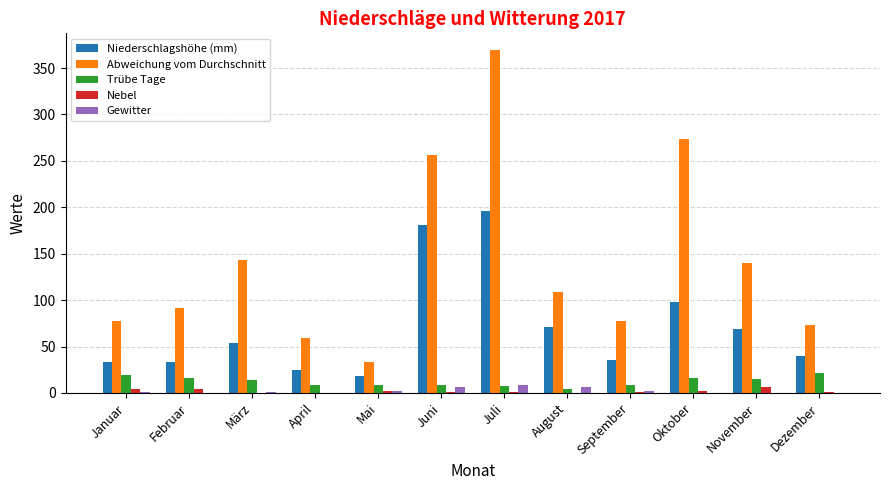

What is the sum of all Gewitter values?

26.0